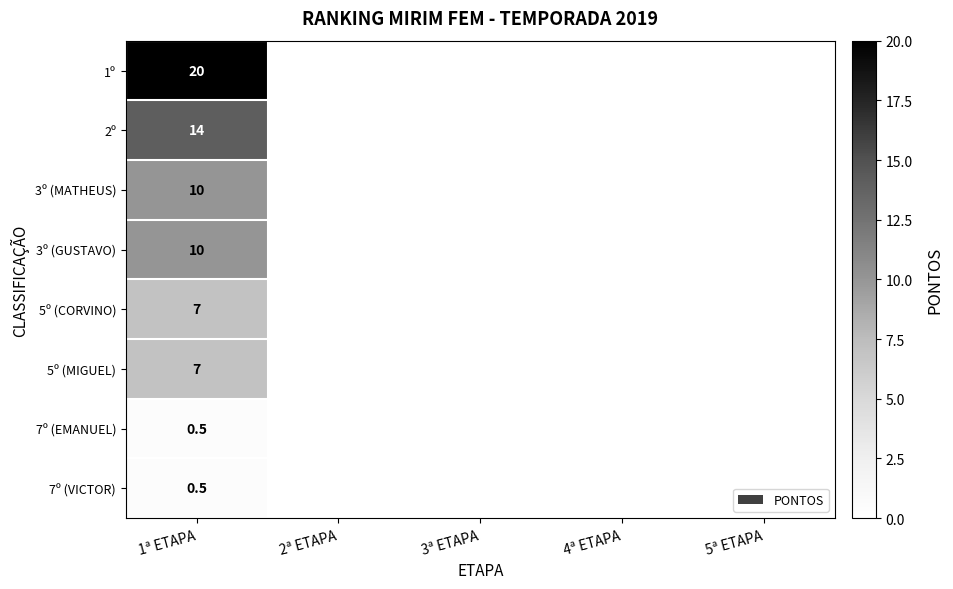

How many categories are shown in the chart?

5